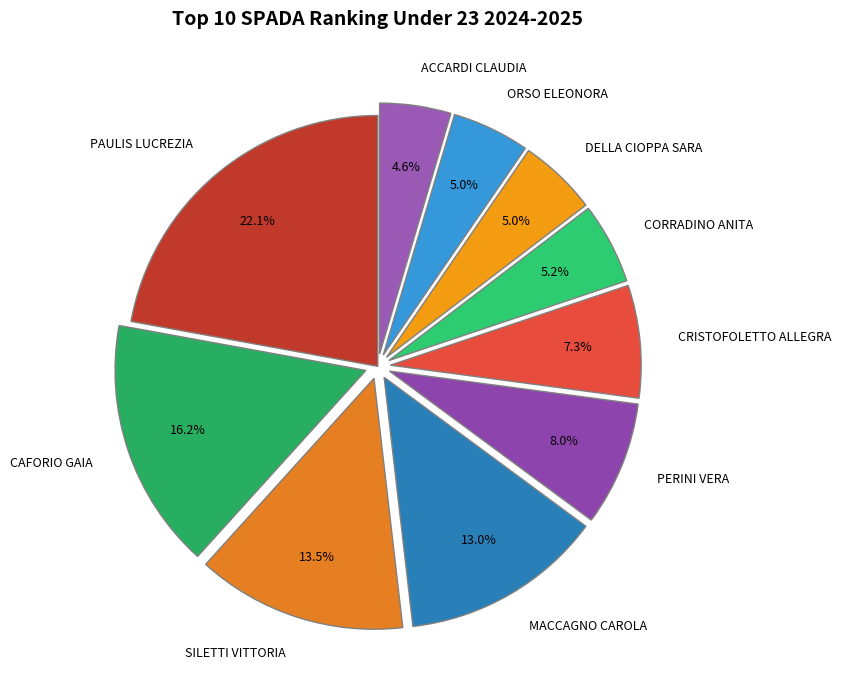

To the nearest percent, what is the difference between the MACCAGNO CAROLA and ACCARDI CLAUDIA slice percentages?

8%